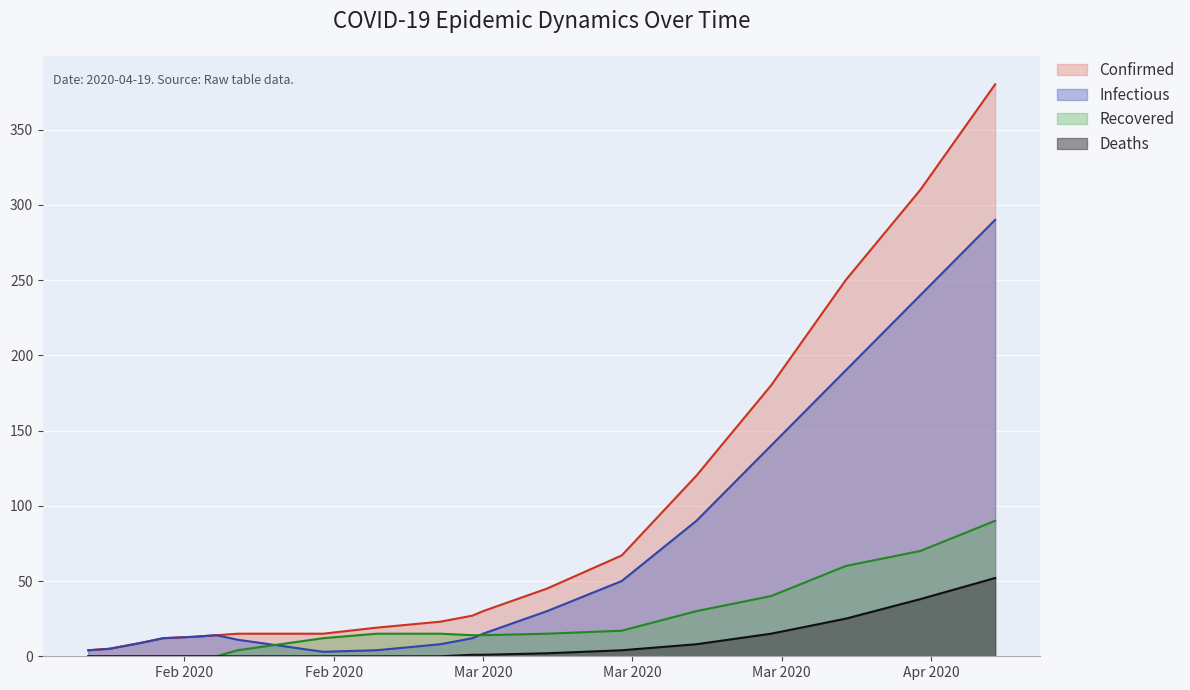

How many lines are shown in the chart?

4